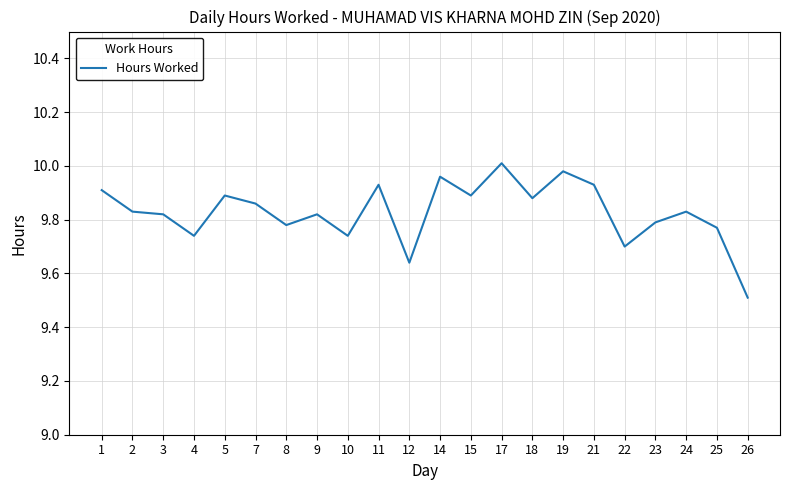

At which label is the value closest to 9?

26